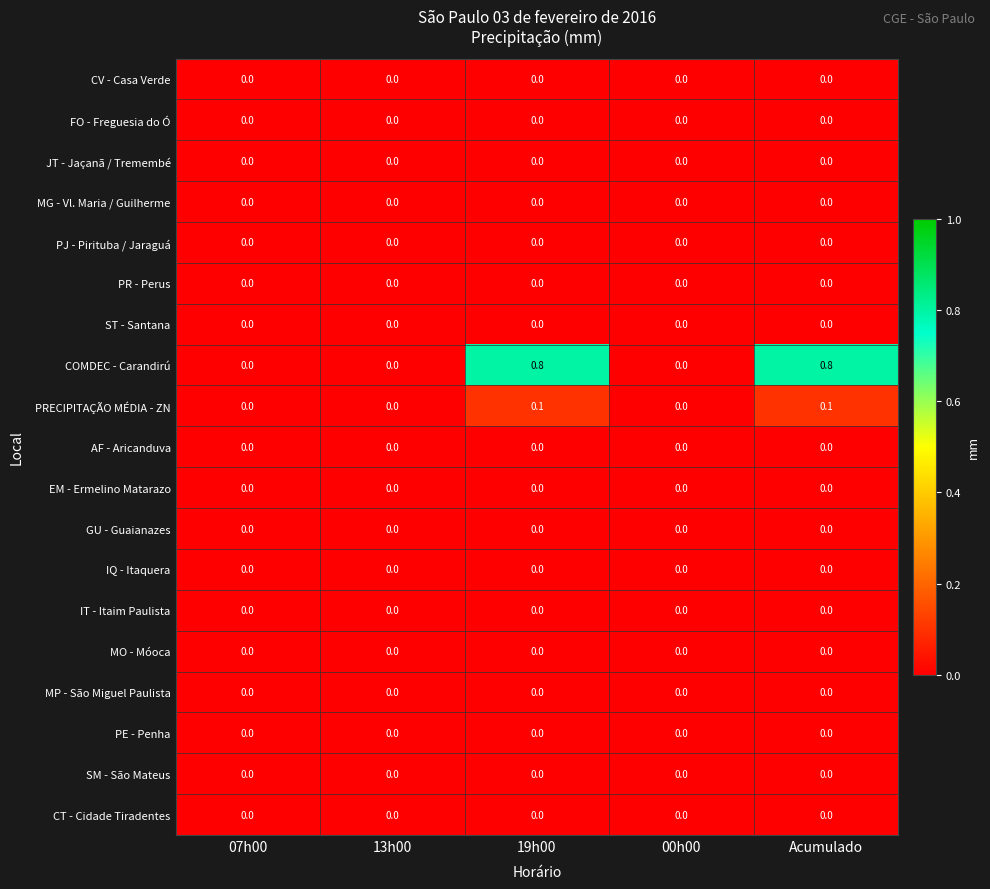

The value of CT - Cidade Tiradentes at 19h00 is 0.0. True or false?

True